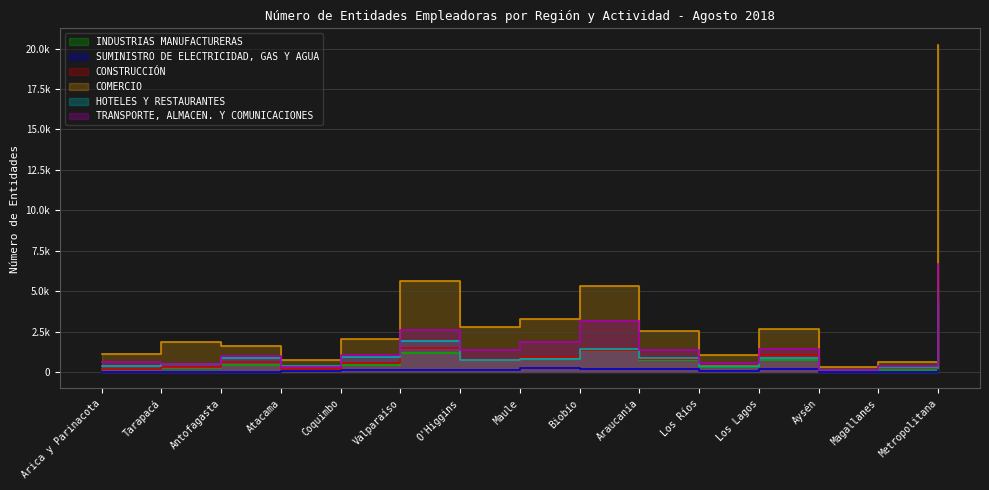

What is the total value across all series at Tarapacá?

3496